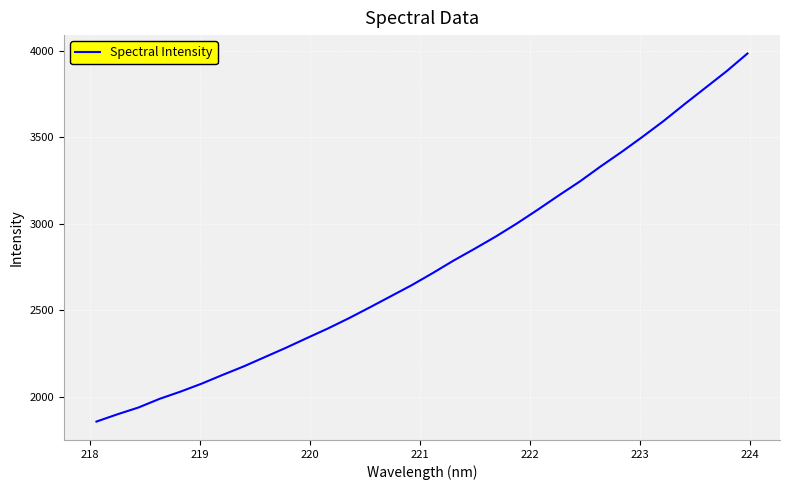

What is the greatest value displayed?

3982.8